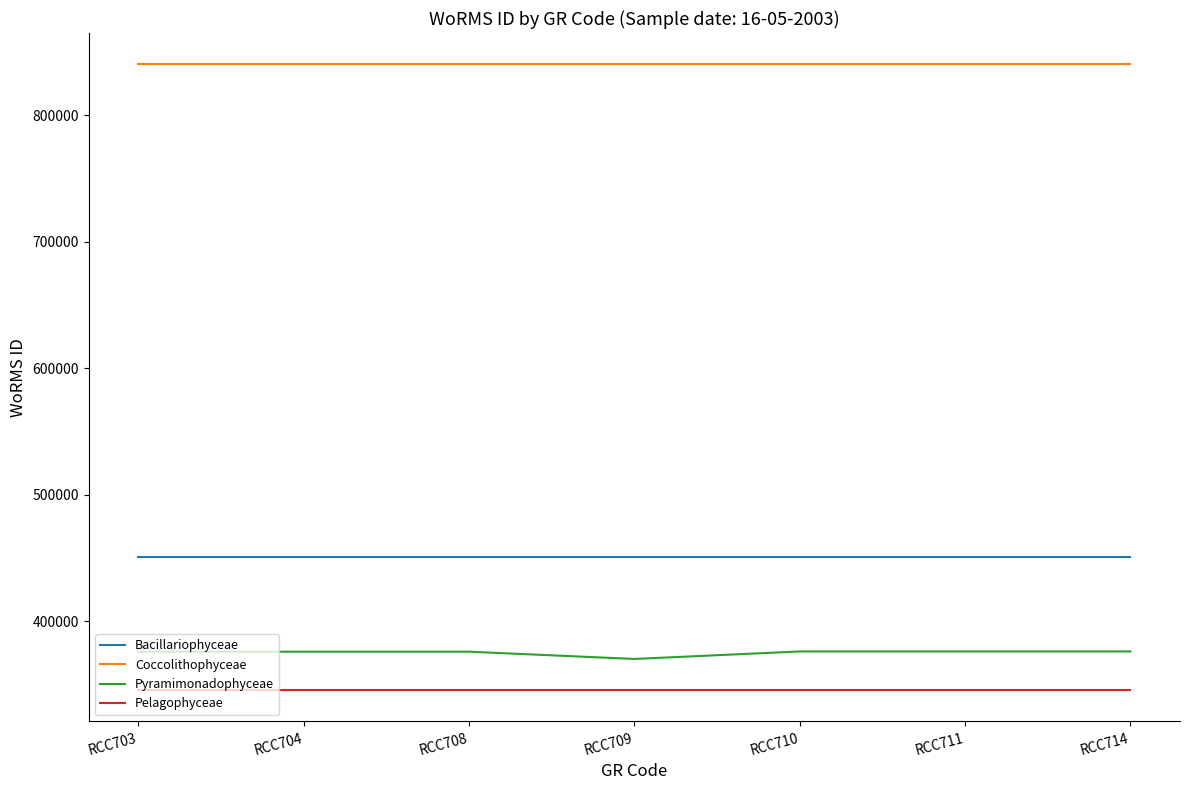

True or false: Pyramimonadophyceae and Coccolithophyceae cross at least once.

False